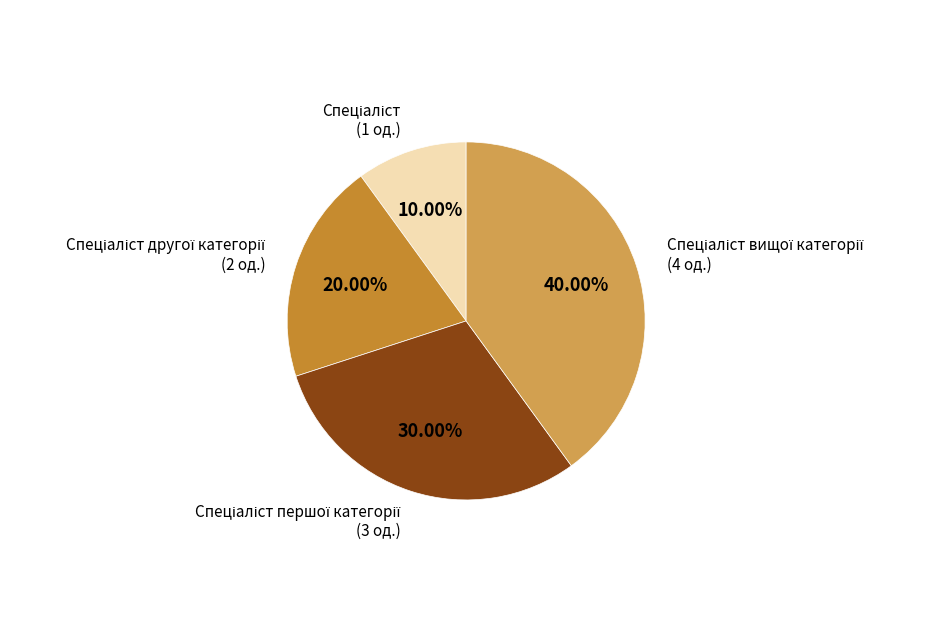

Does any single category account for the majority?

No